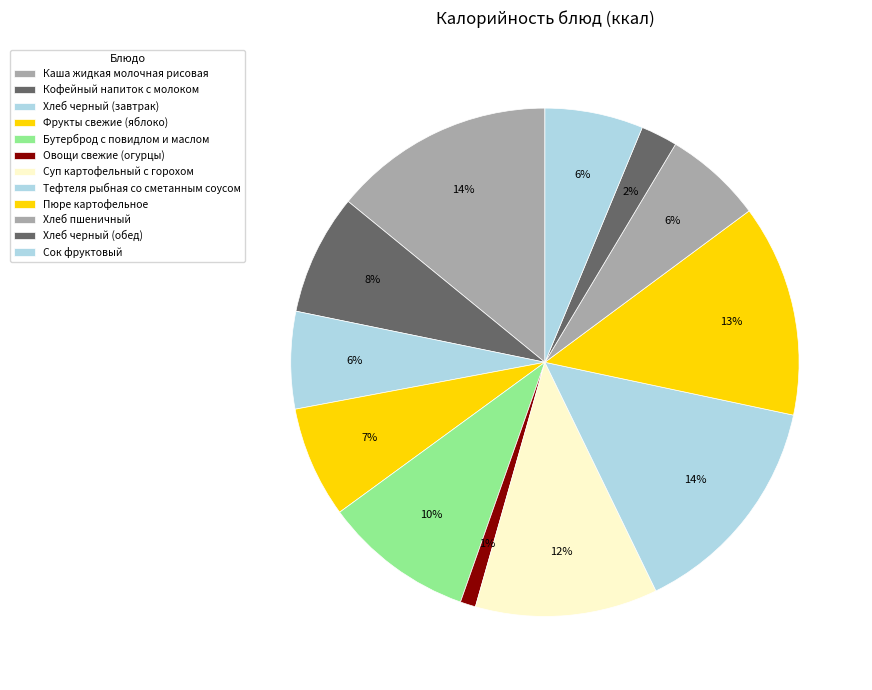

Does any single category account for the majority?

No